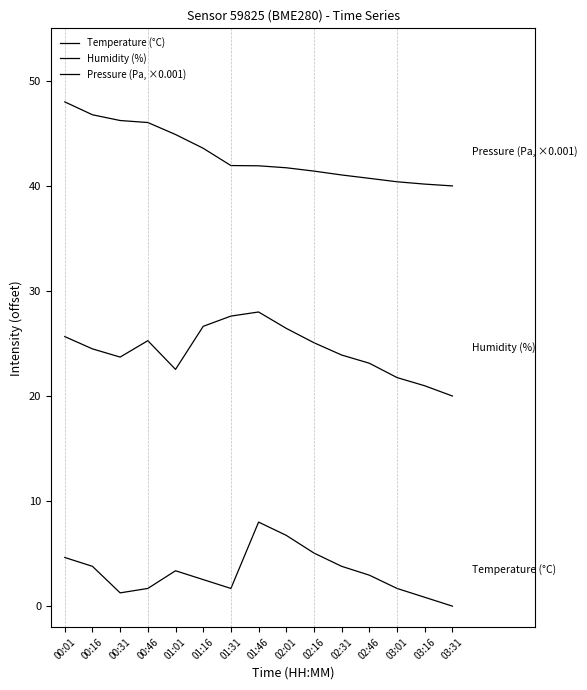

Which series has the largest range (max minus min)?

Pressure (Pa, ×0.001)